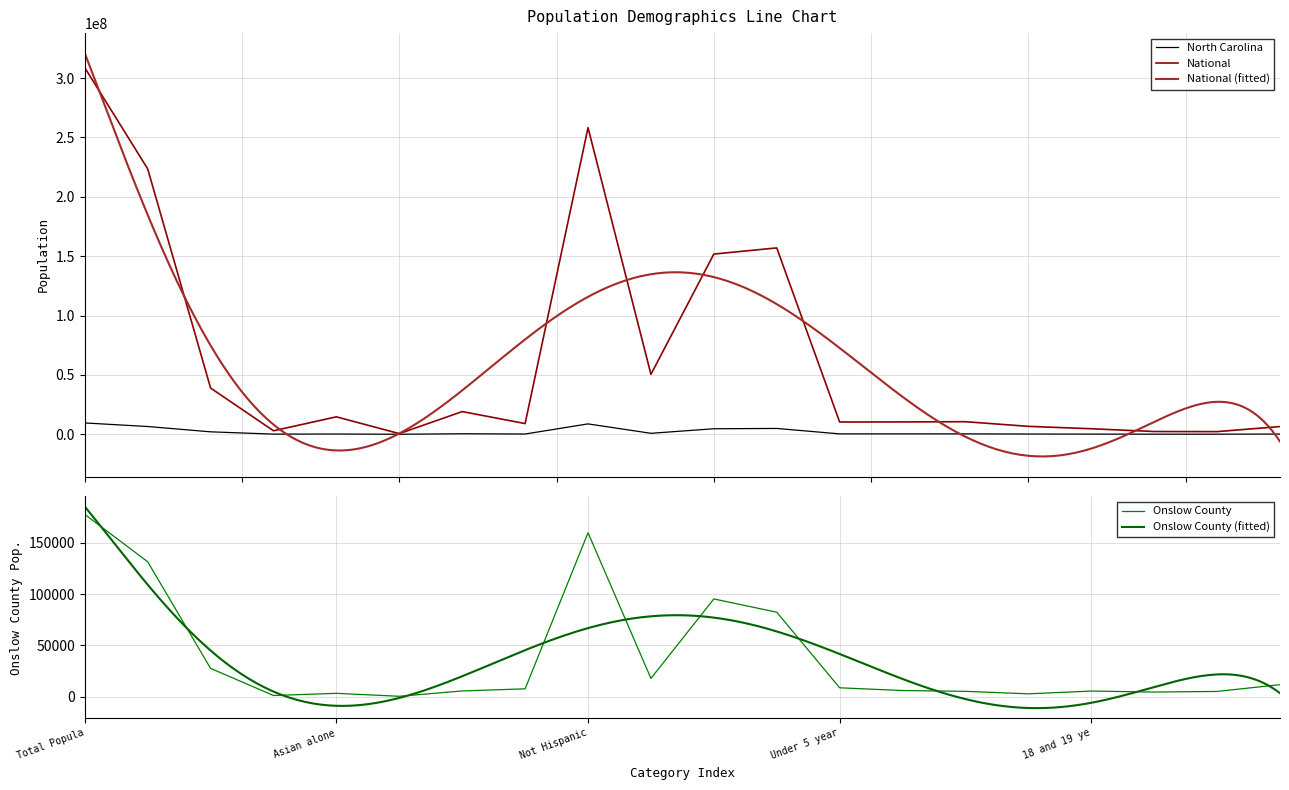

In North Carolina, how many points are lower than both neighbors (excluding endpoints)?

6